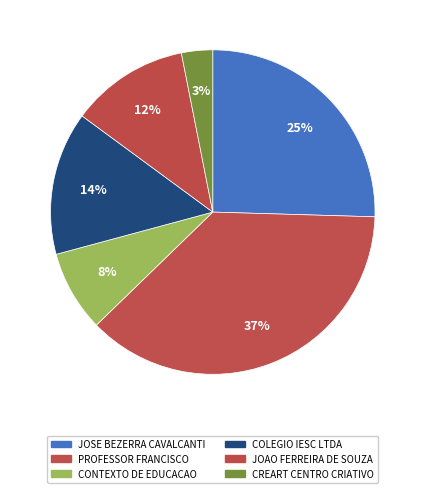

Count the number of slices in the pie.

6